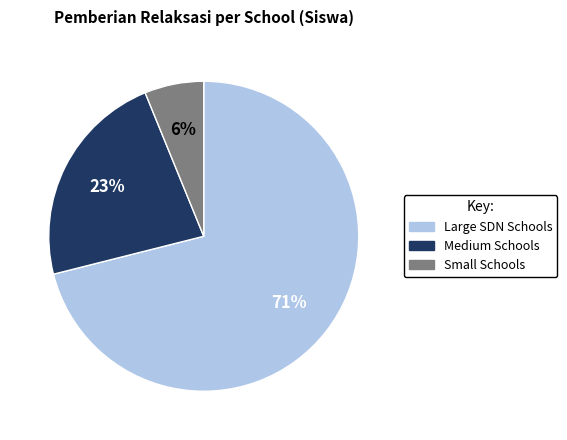

Is there any slice that represents more than half of the pie?

Yes